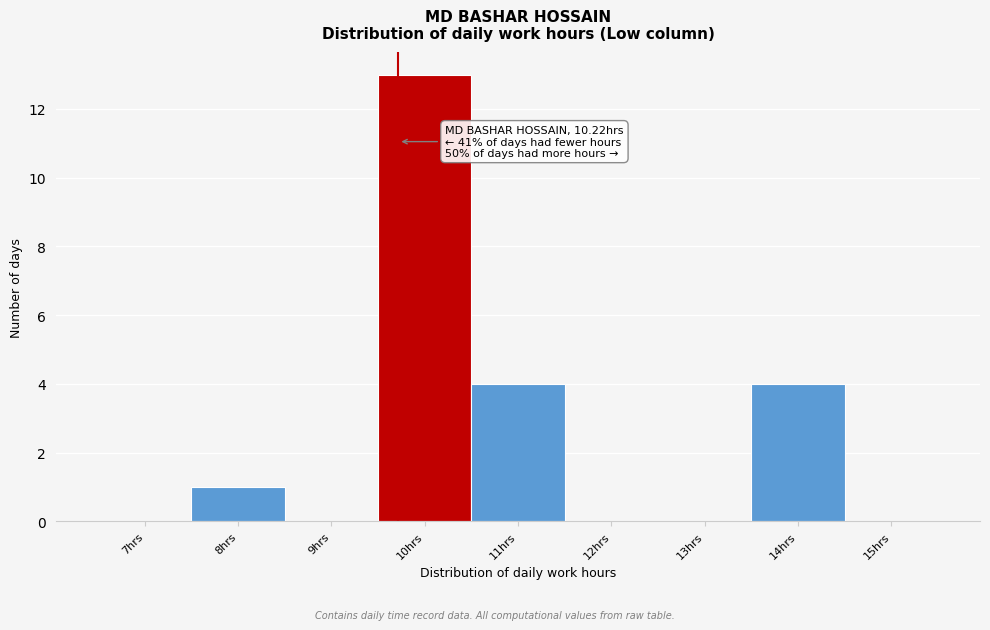

Reading left to right, transcribe all the data shown in this chart.

7hrs=0	8hrs=1	9hrs=0	10hrs=13	11hrs=4	12hrs=0	13hrs=0	14hrs=4	15hrs=0